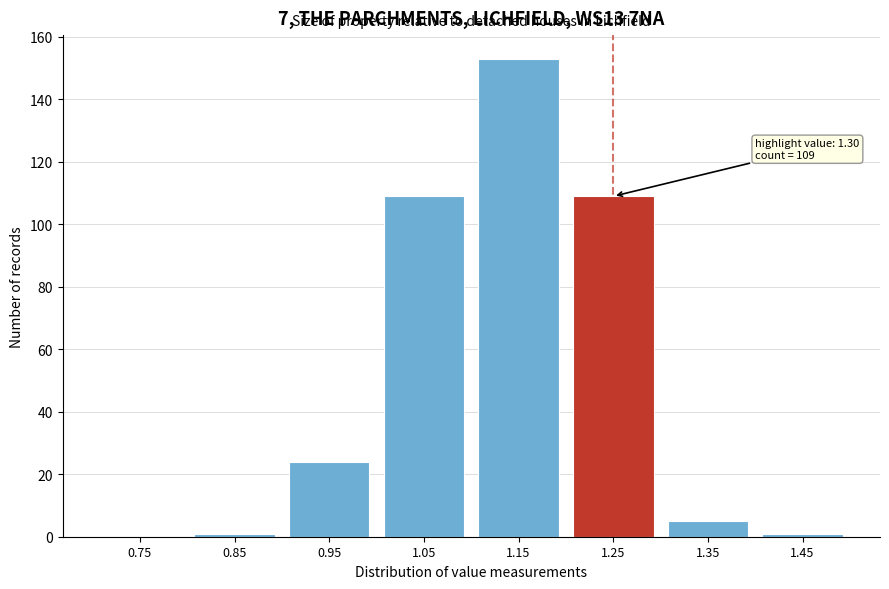

Reading right to left, extract all data points from this chart.

1.45=1	1.35=5	1.25=109	1.15=153	1.05=109	0.95=24	0.85=1	0.75=0